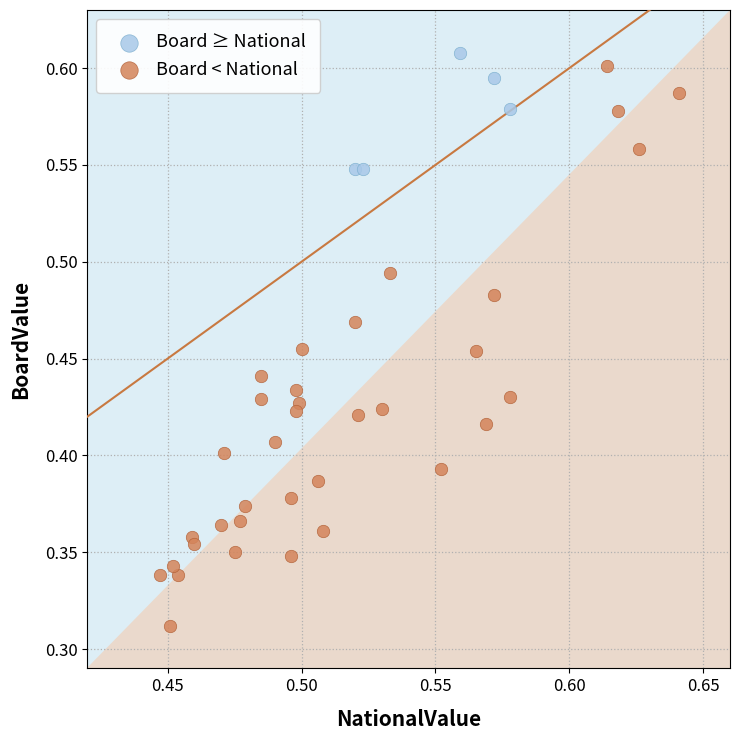

Which series contains the lowest Y value?

Board < National